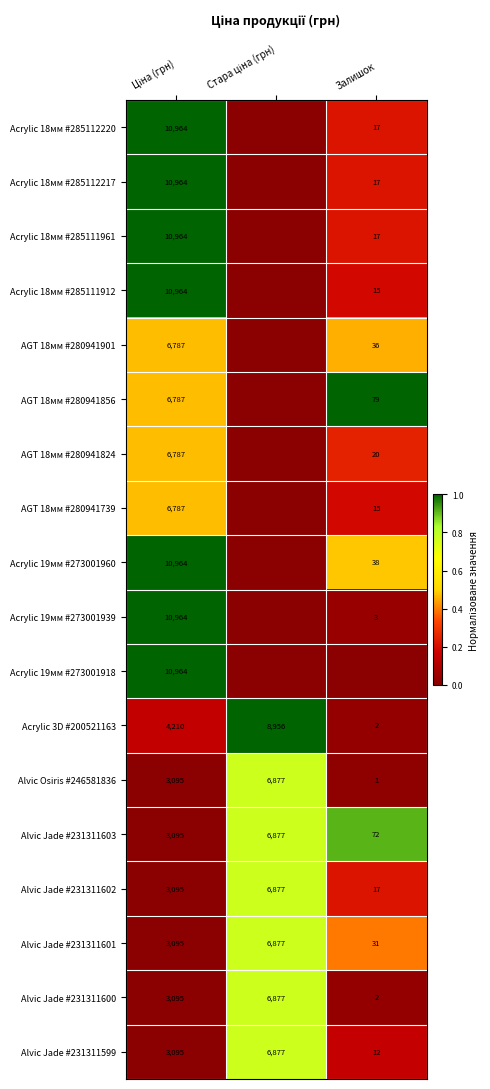

What is the sum of all Alvic Jade #231311599 values?

9984